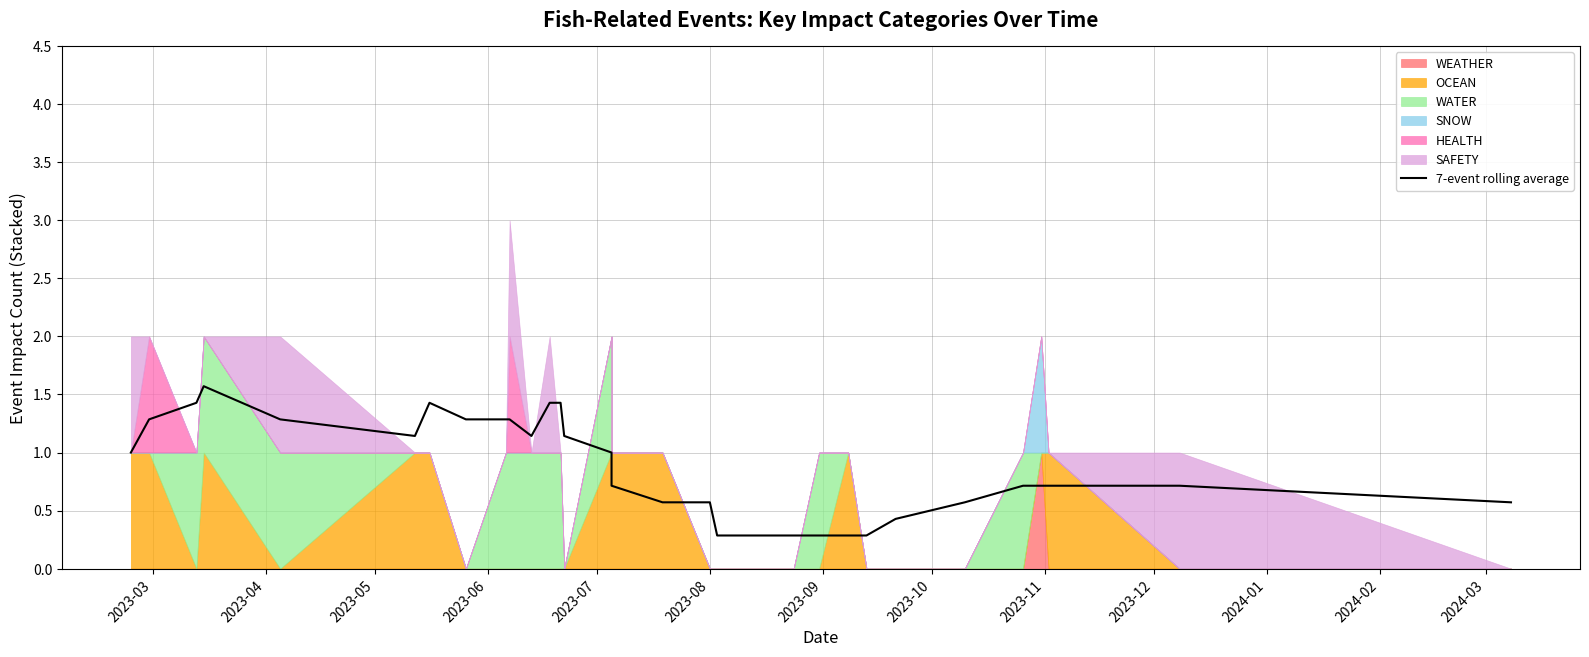

What position from the left is 2024-02?

12